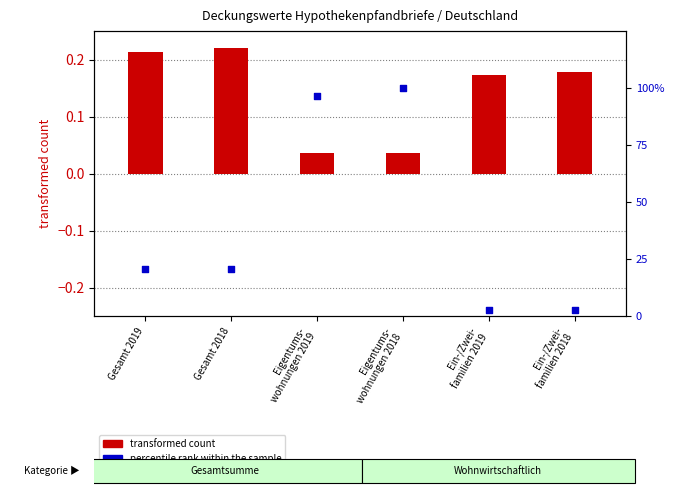

What is the change in value from Eigentums-
wohnungen 2019 to Ein-/Zwei-
familien 2019?

-94.1